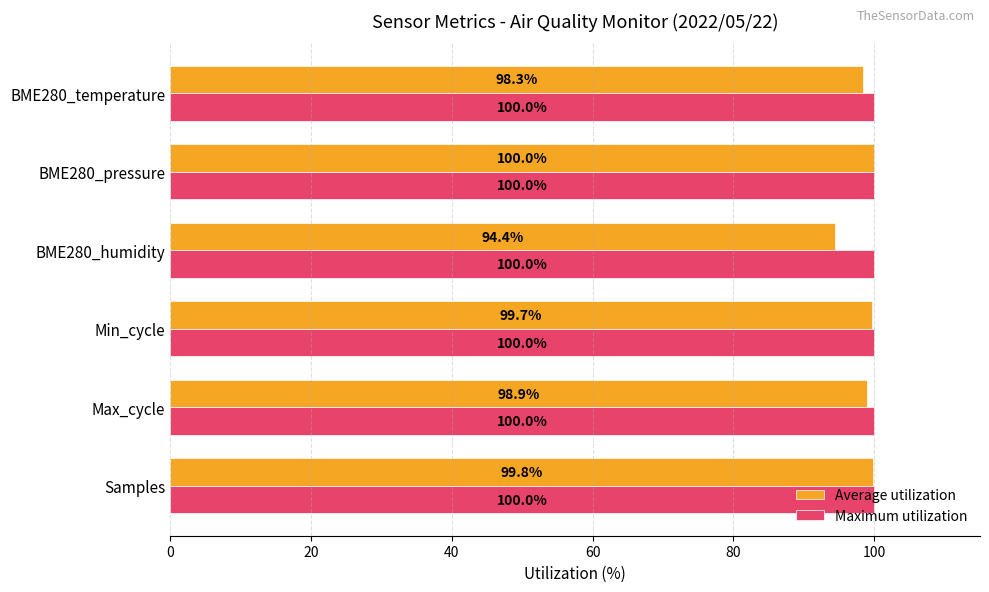

How many data points in Average utilization are above 99?

3